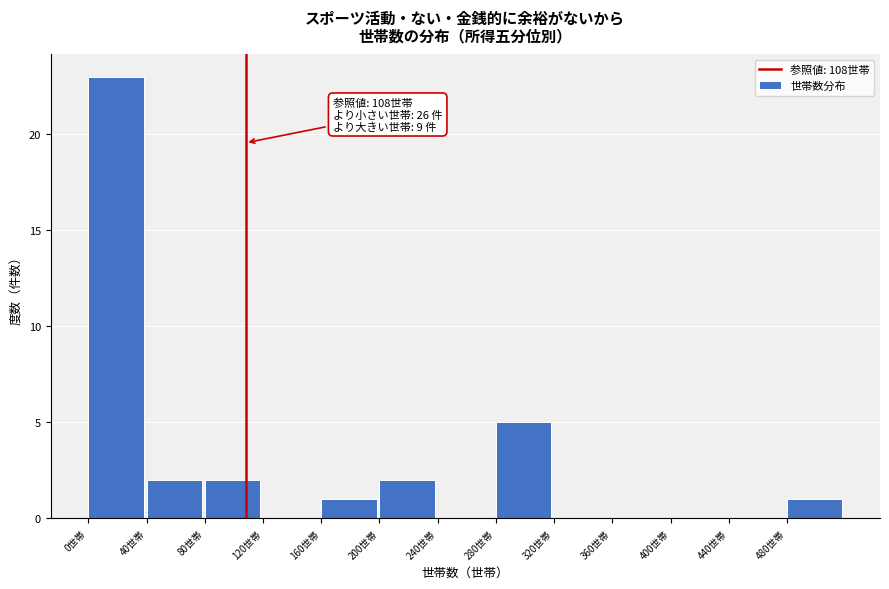

Which range on the x-axis has the tallest bar?

0 to 40